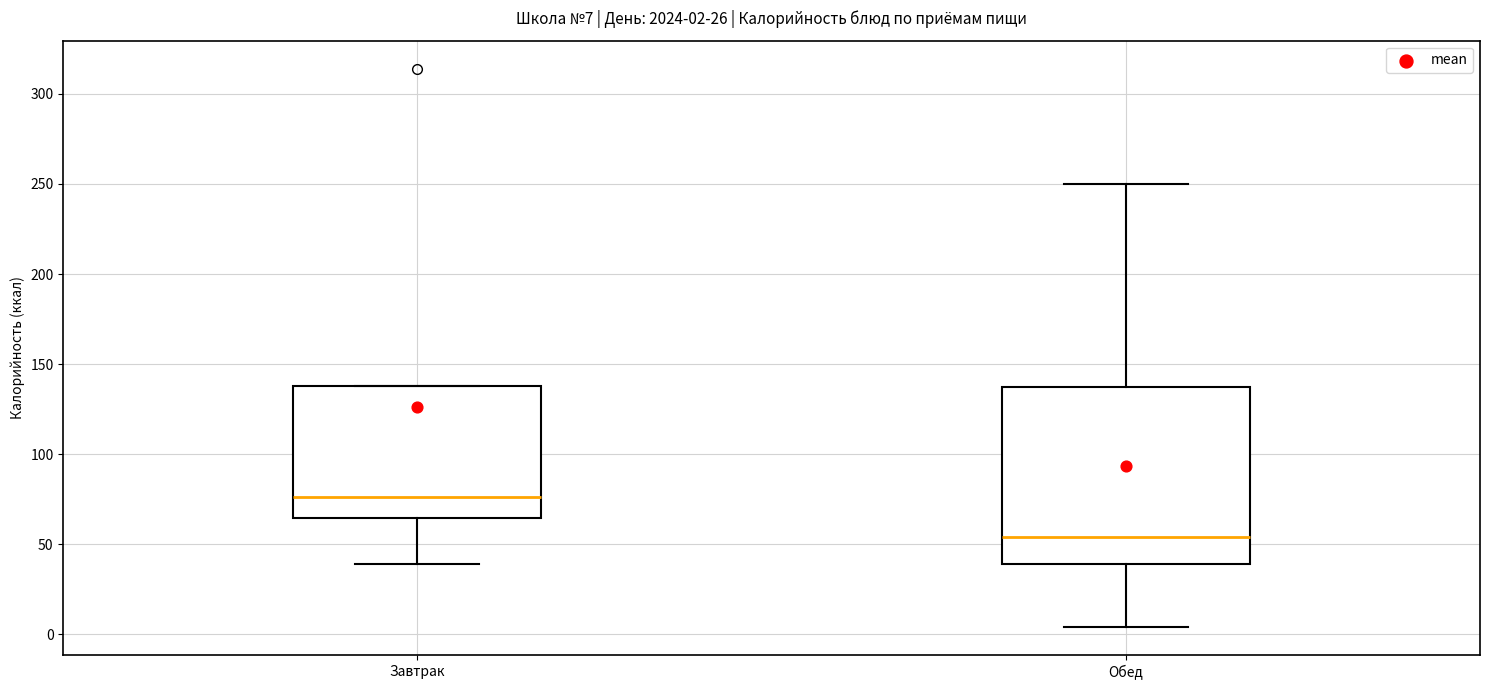

Which box has the highest median line?

Завтрак